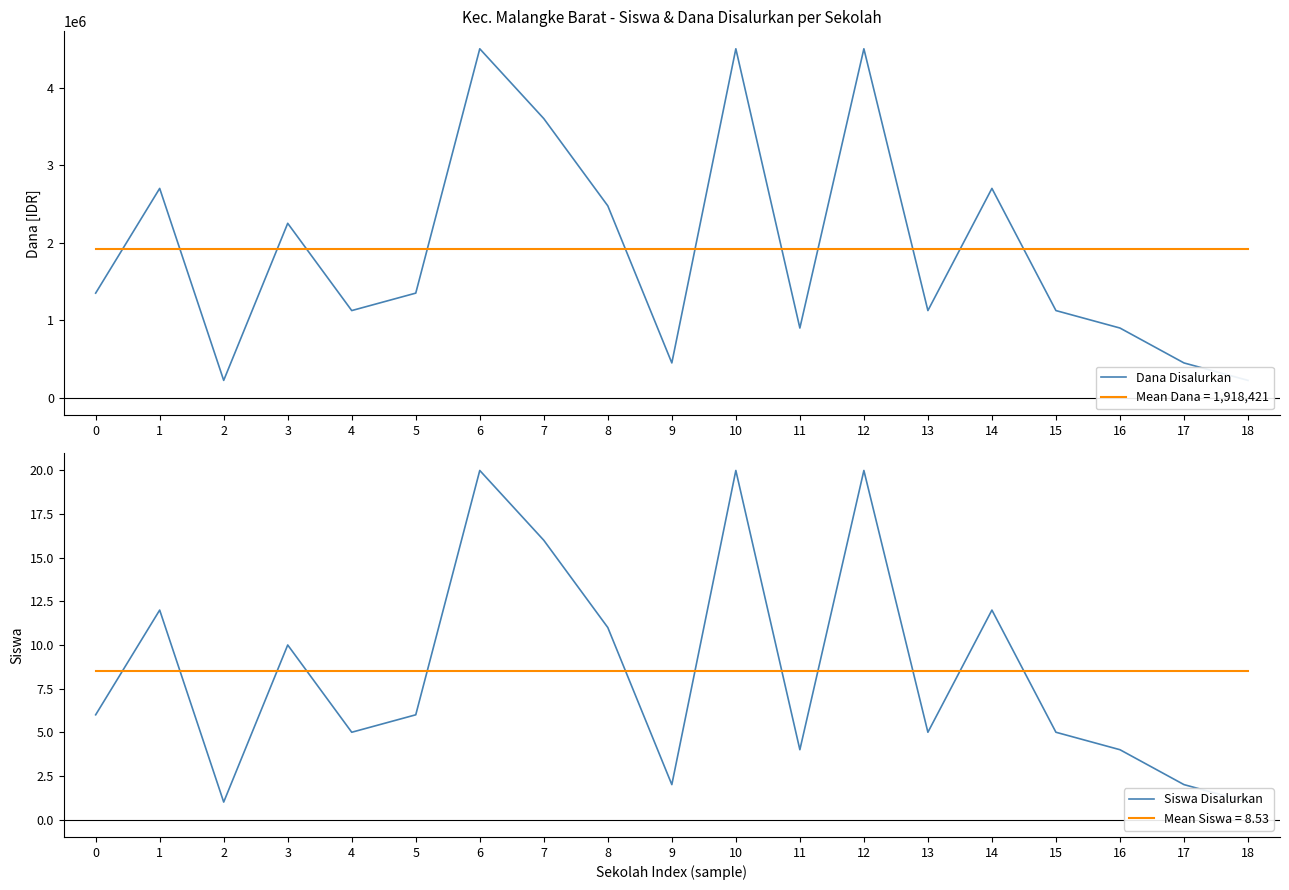

How many lines are shown in the chart?

2